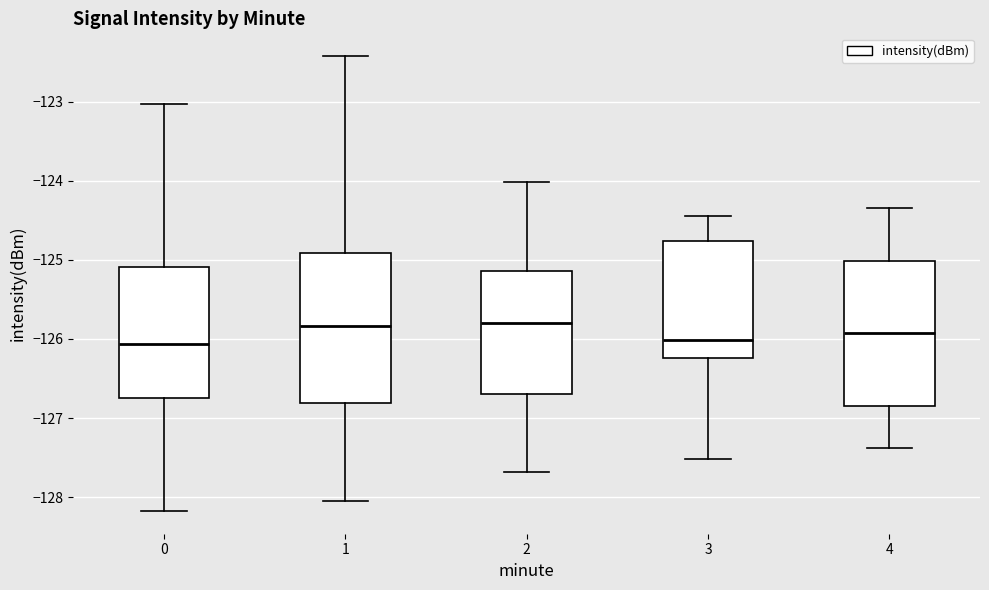

Where is the upper edge of the box at x = 1 on the y-axis? The values are not printed on the chart, so give them approximately, as read against the axis.

-124.9